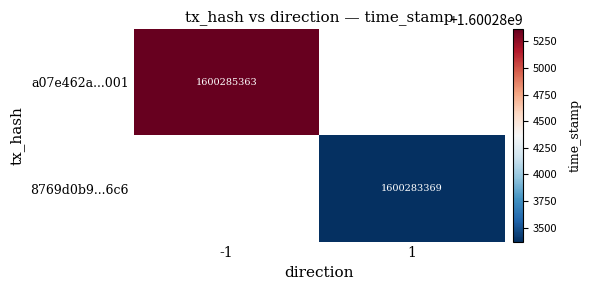

The a07e462a...001 series shows 1600285363 at -1. True or false?

True